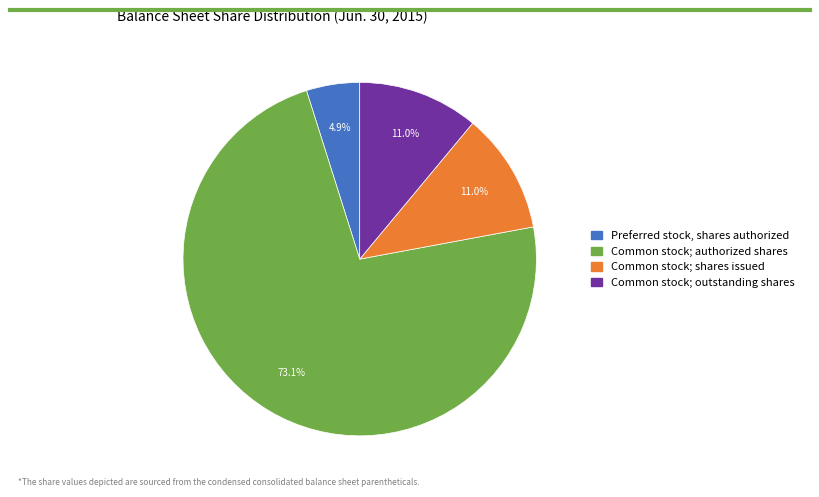

Is there a majority slice in this chart?

Yes